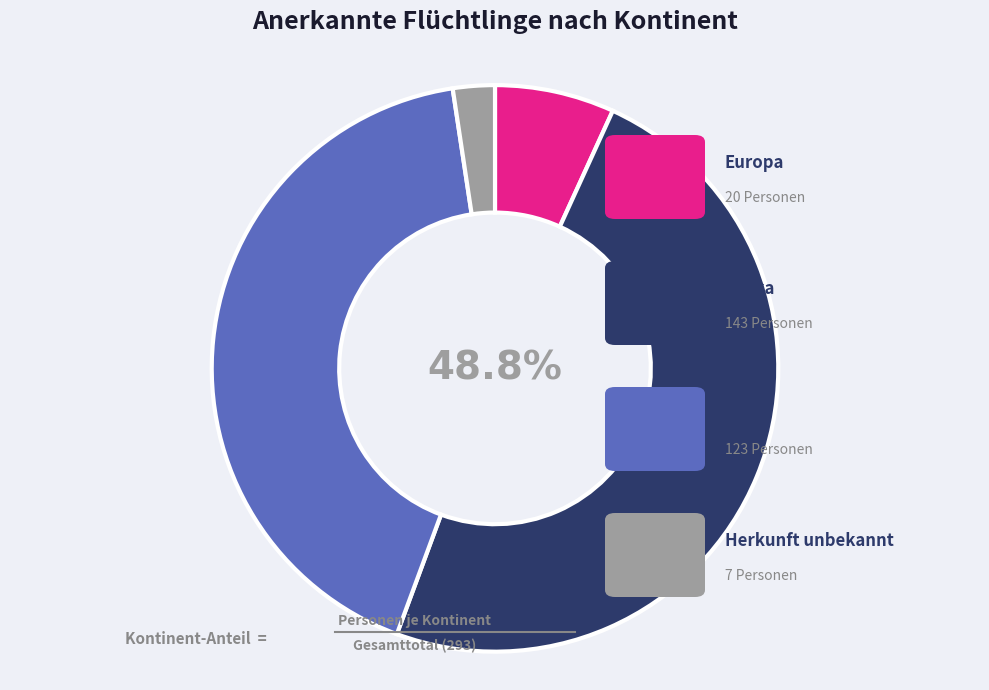

Is there a majority slice in this chart?

No